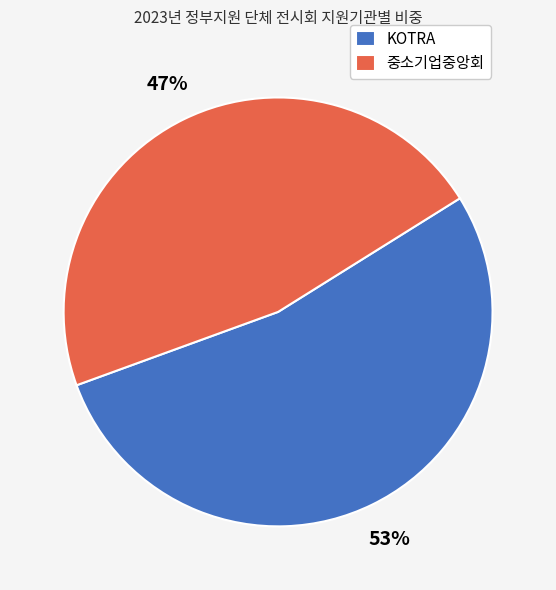

Is there a majority slice in this chart?

Yes